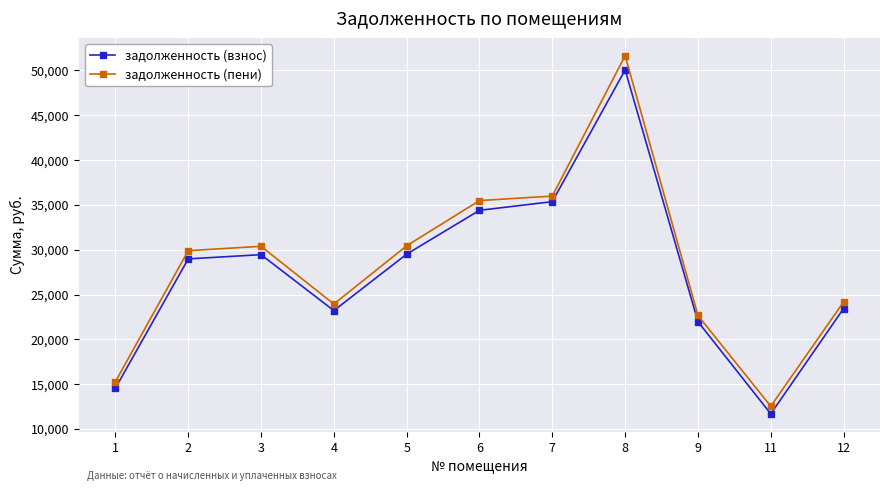

What is the minimum value shown in the chart?

11690.0